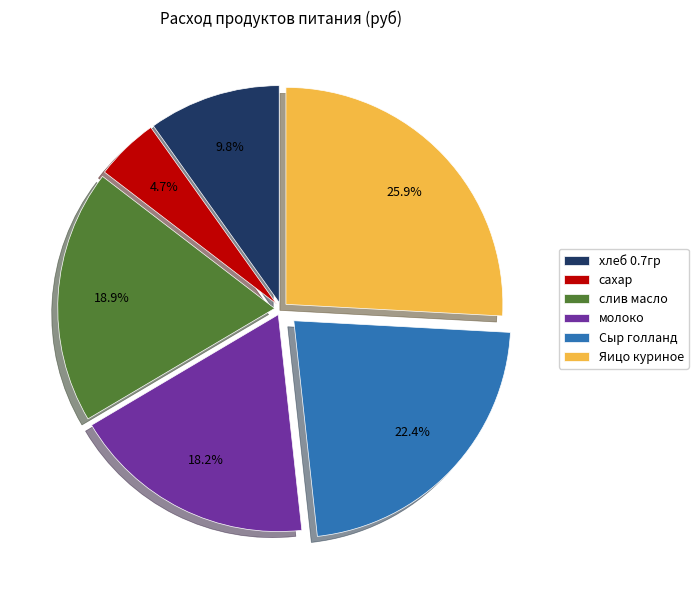

Count the number of slices in the pie.

6